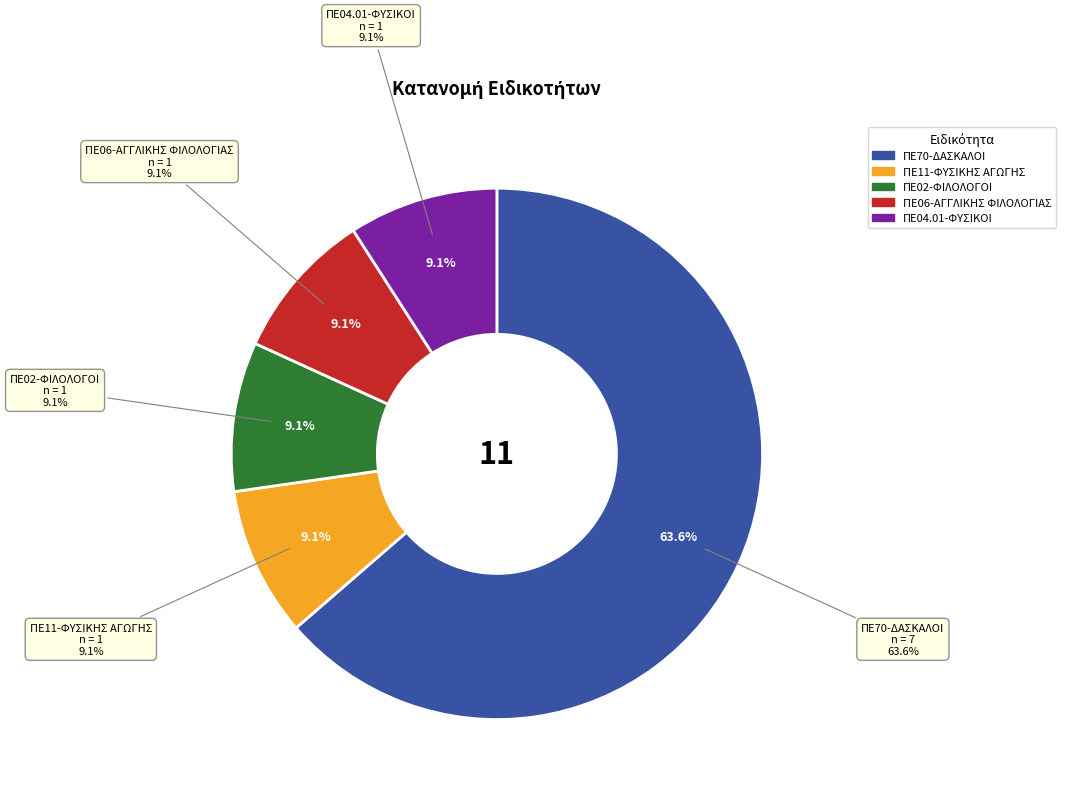

To the nearest percent, what is the combined percentage of ΠΕ11-ΦΥΣΙΚΗΣ ΑΓΩΓΗΣ and ΠΕ04.01-ΦΥΣΙΚΟΙ?

18%